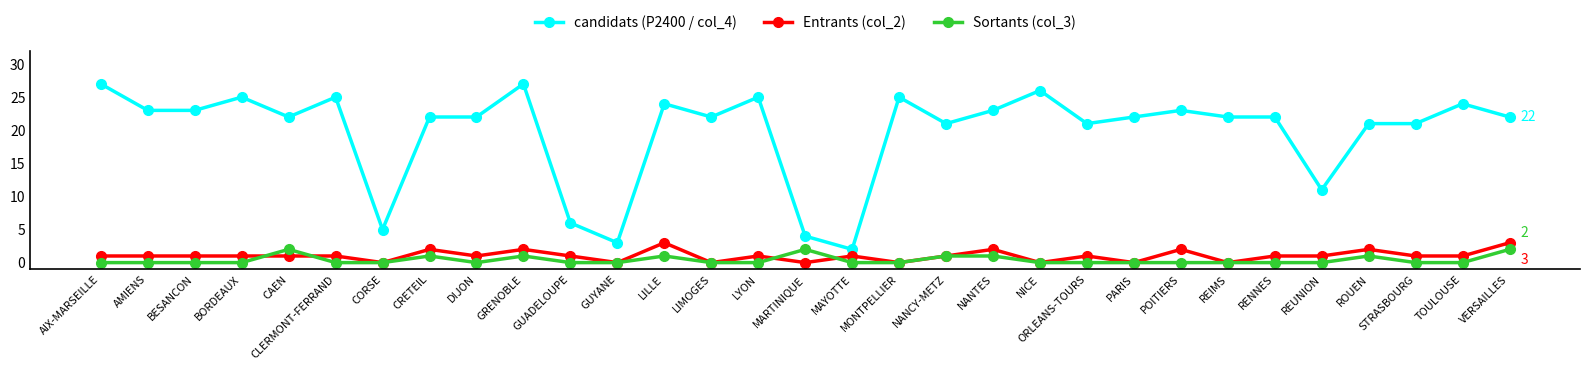

What is the sum of the candidats (P2400 / col_4) values at LYON and ORLEANS-TOURS?

46